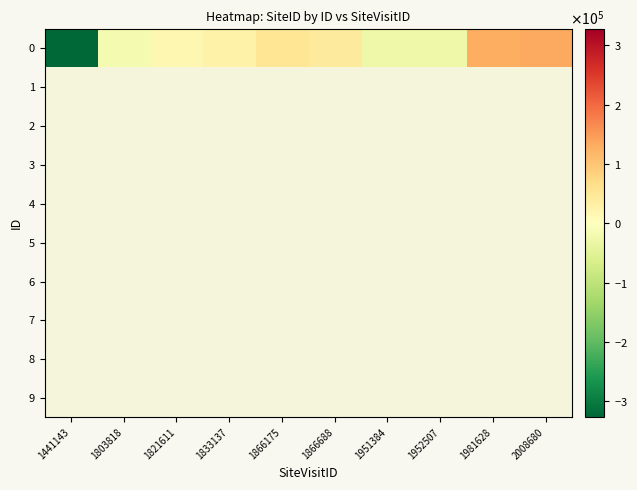

How many distinct data groups are displayed?

10